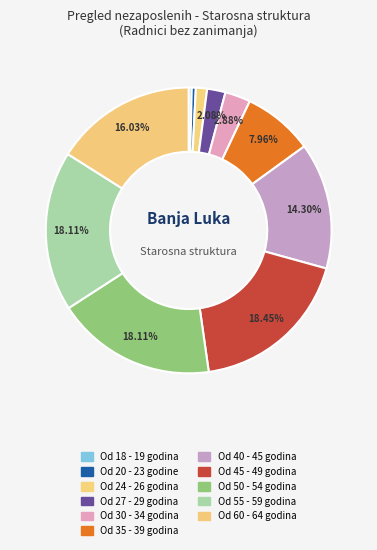

Which has a higher value, Od 40 - 45 godina or Od 18 - 19 godina?

Od 40 - 45 godina